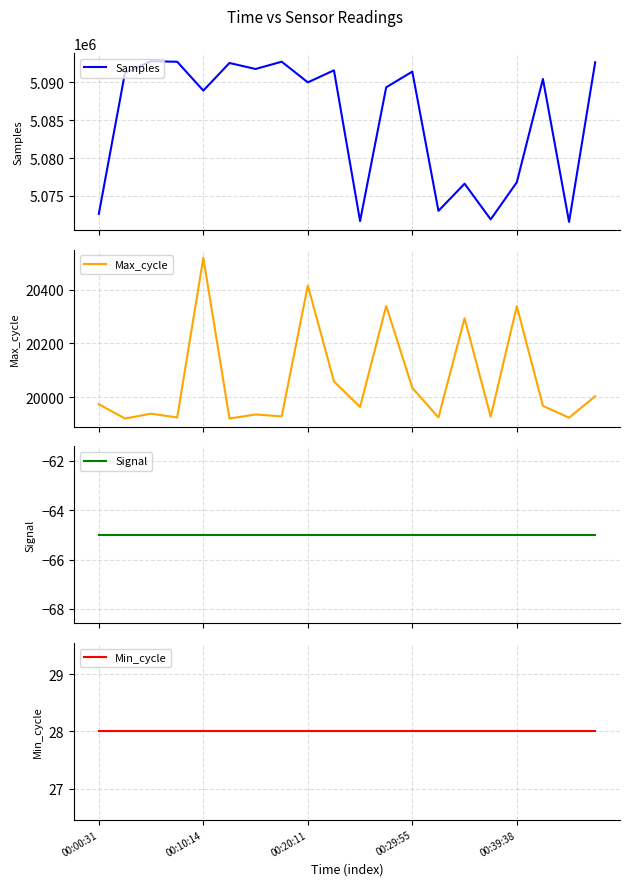

Is it true that Max_cycle equals 19928 at 7?

True